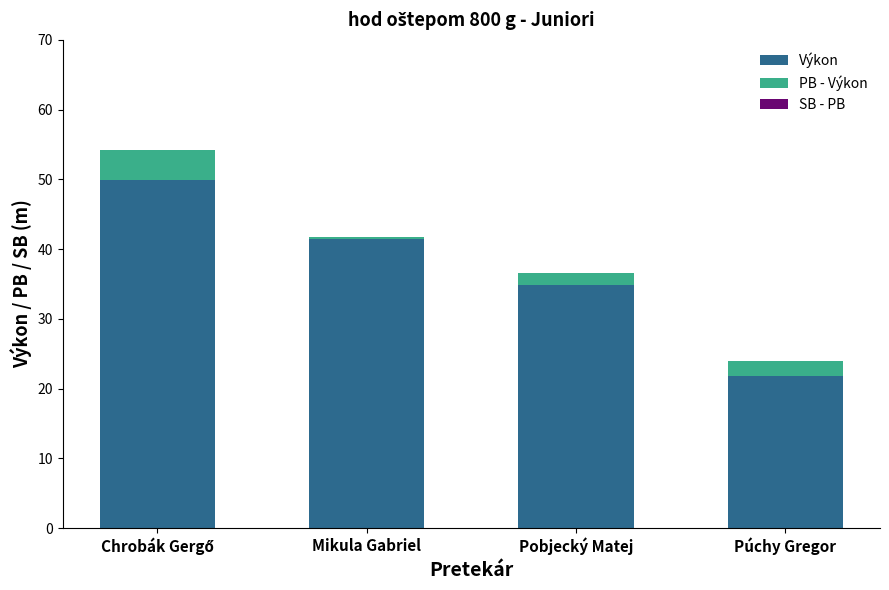

The value of Výkon at Mikula Gabriel is 62.5. True or false?

False